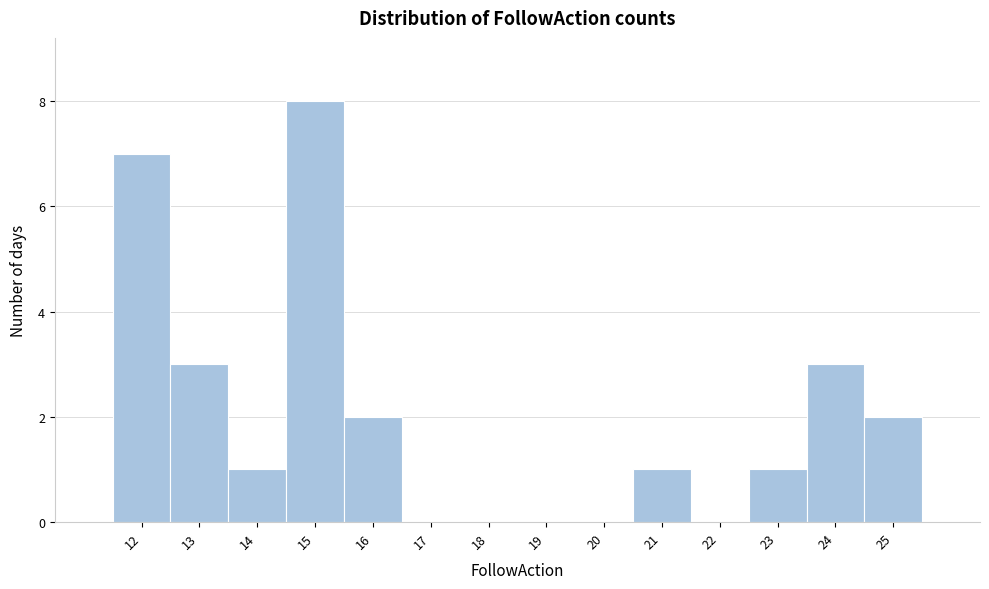

Which range on the x-axis has the tallest bar?

14.5 to 15.5